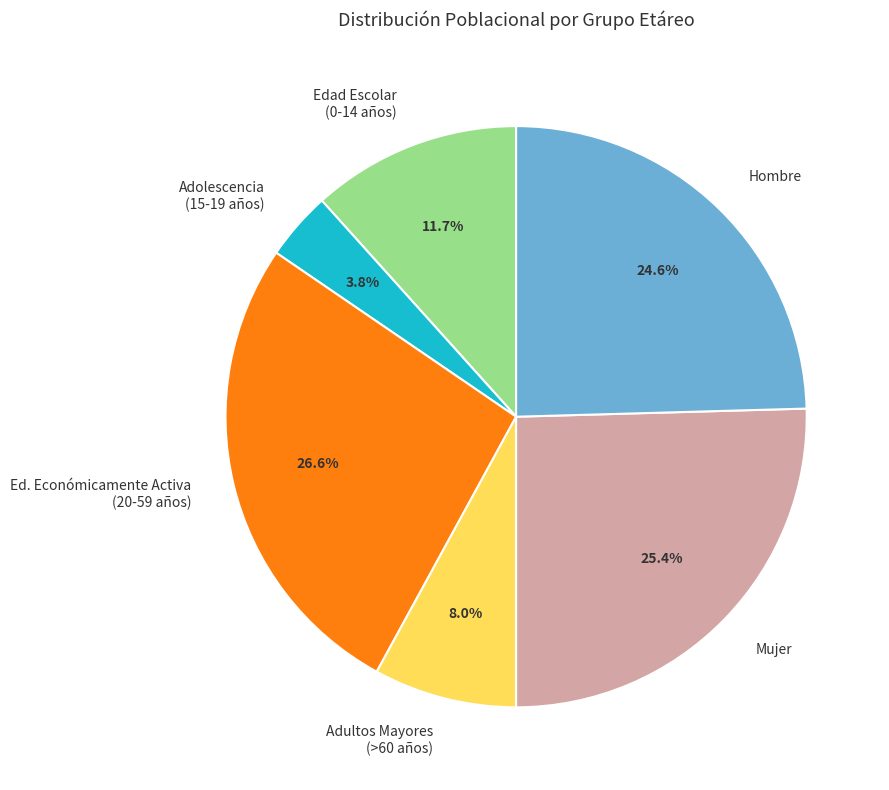

Approximately how many times larger is the value at Ed. Económicamente Activa (20-59 años) compared to Adolescencia (15-19 años)?

7.0